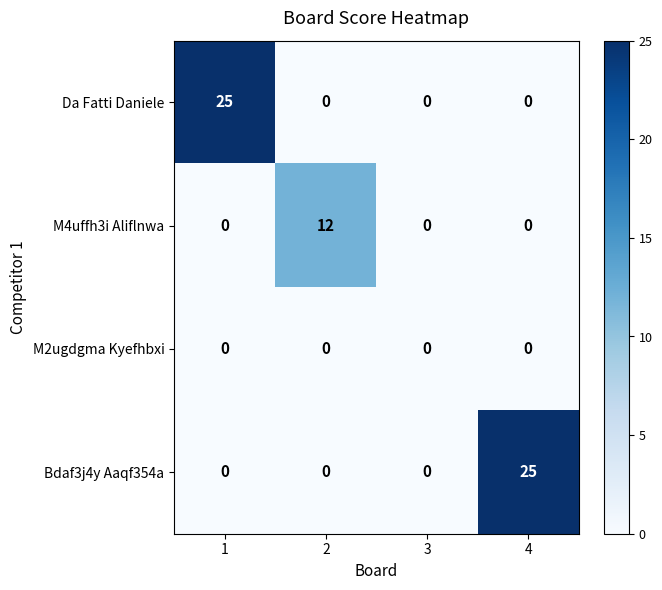

Reading left to right, list all the values displayed in this chart.

Da Fatti Daniele: 1=25	2=0	3=0	4=0
M4uffh3i Aliflnwa: 1=0	2=12	3=0	4=0
M2ugdgma Kyefhbxi: 1=0	2=0	3=0	4=0
Bdaf3j4y Aaqf354a: 1=0	2=0	3=0	4=25